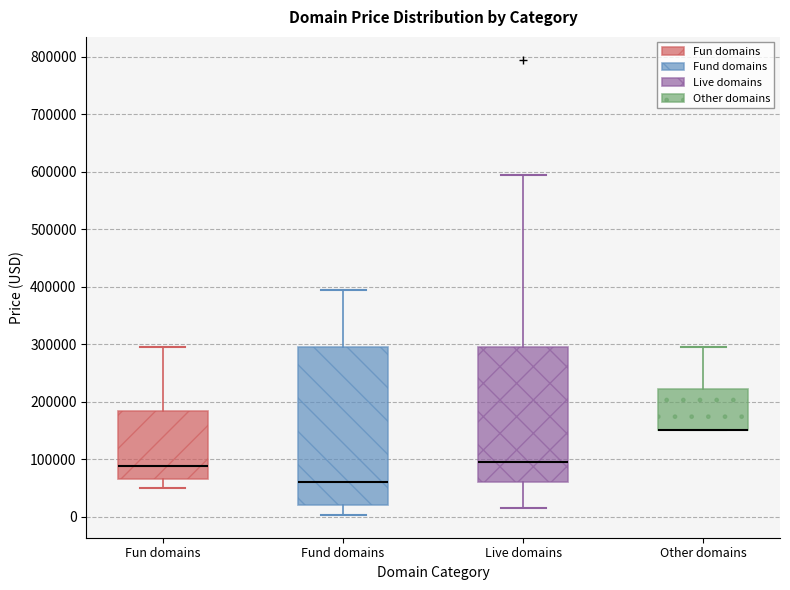

Reading left to right, transcribe this box plot: for each box, give where its median line is, the range the box spans, and where its two whiskers end, as read against the y-axis. The values are not printed on the chart, so give them approximately, as read against the axis.

Fun domains: median 90000, box 60000 to 180000, whiskers 50000 to 290000
Fund domains: median 60000, box 20000 to 290000, whiskers 0 to 390000
Live domains: median 90000, box 60000 to 290000, whiskers 10000 to 590000
Other domains: median 150000 (drawn on the box's lower edge), box 150000 to 220000, whiskers 150000 to 290000